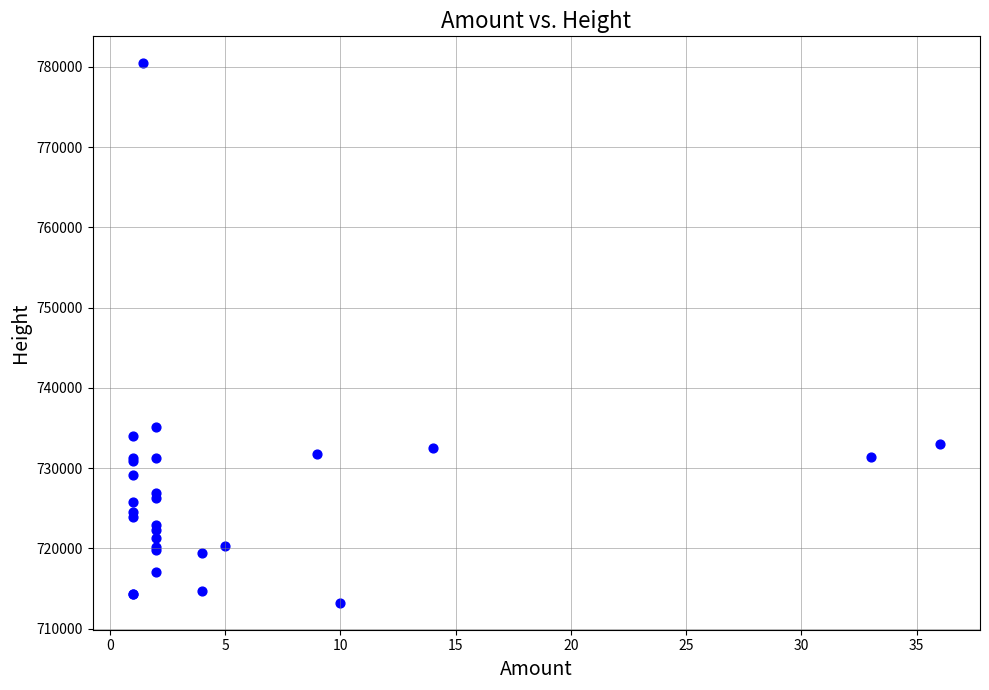

What Y value in the scatter plot is closest to 746823?

735097